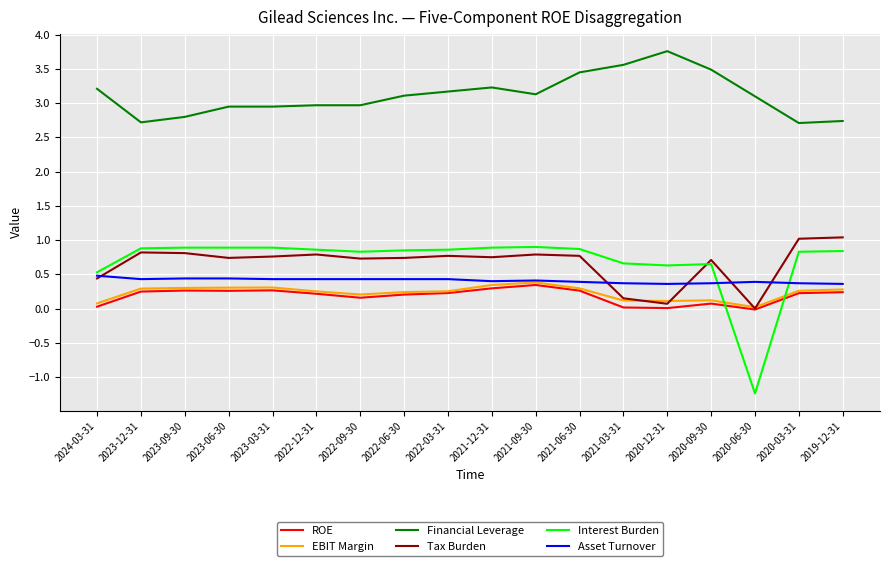

How many lines are shown in the chart?

6